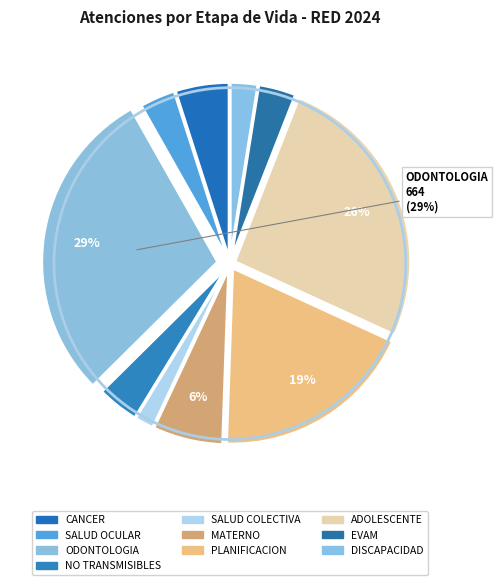

What percentage do NO TRANSMISIBLES and ADOLESCENTE together represent?

29.7%